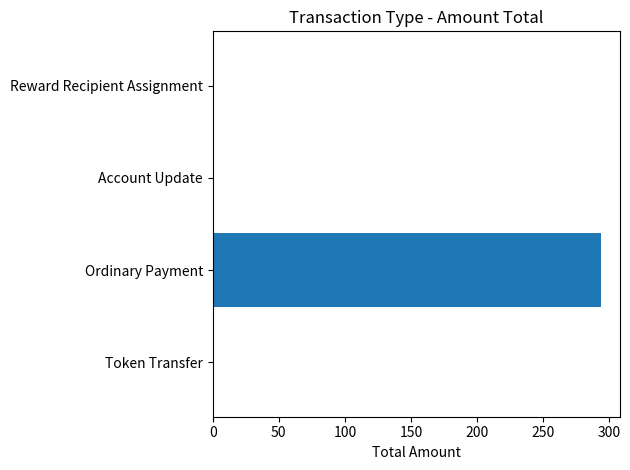

The chart shows a value of 180.2 at Ordinary Payment. True or false?

False